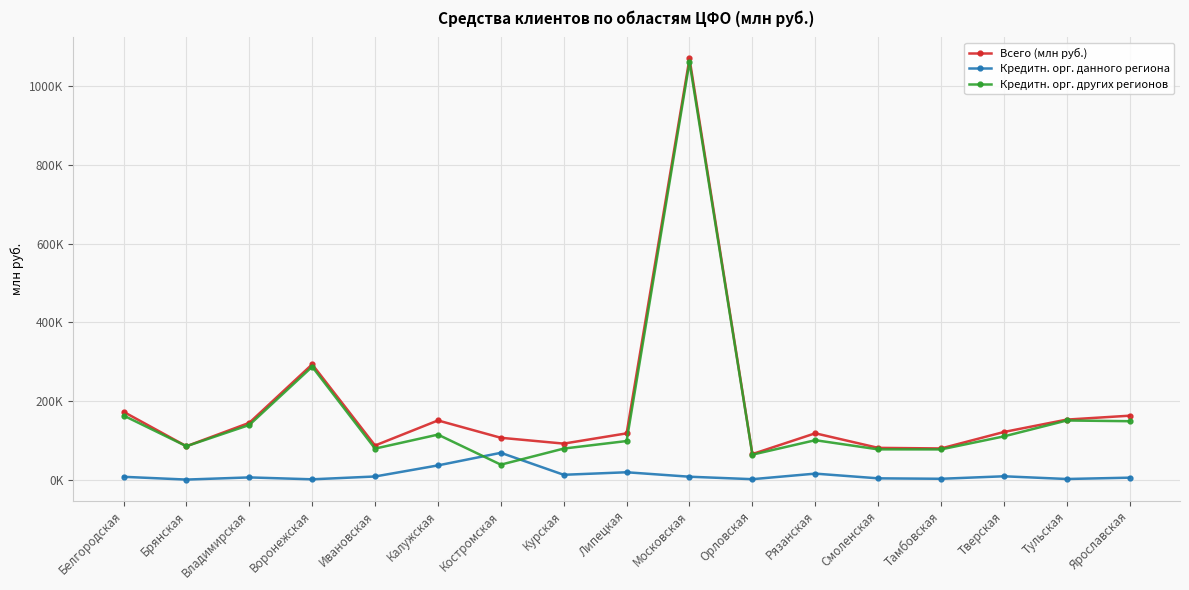

Reading left to right, transcribe all the data shown in this chart.

Всего (млн руб.): Белгородская=172452	Брянская=84840	Владимирская=144393	Воронежская=293129	Ивановская=86658	Калужская=150422	Костромская=106312	Курская=91500	Липецкая=117577	Московская=1071330	Орловская=64865	Рязанская=117751	Смоленская=80675	Тамбовская=79141	Тверская=121056	Тульская=152592	Ярославская=162519
Кредитн. орг. данного региона: Белгородская=7052	Брянская=0	Владимирская=5498	Воронежская=668	Ивановская=7861	Калужская=36031	Костромская=68083	Курская=12161	Липецкая=18601	Московская=7263	Орловская=995	Рязанская=15138	Смоленская=3144	Тамбовская=2021	Тверская=8364	Тульская=1469	Ярославская=4847
Кредитн. орг. других регионов: Белгородская=162941	Брянская=84840	Владимирская=138895	Воронежская=287148	Ивановская=78797	Калужская=114391	Костромская=37941	Курская=78852	Липецкая=98023	Московская=1062280	Орловская=63408	Рязанская=100172	Смоленская=76856	Тамбовская=76739	Тверская=109903	Тульская=150325	Ярославская=148484